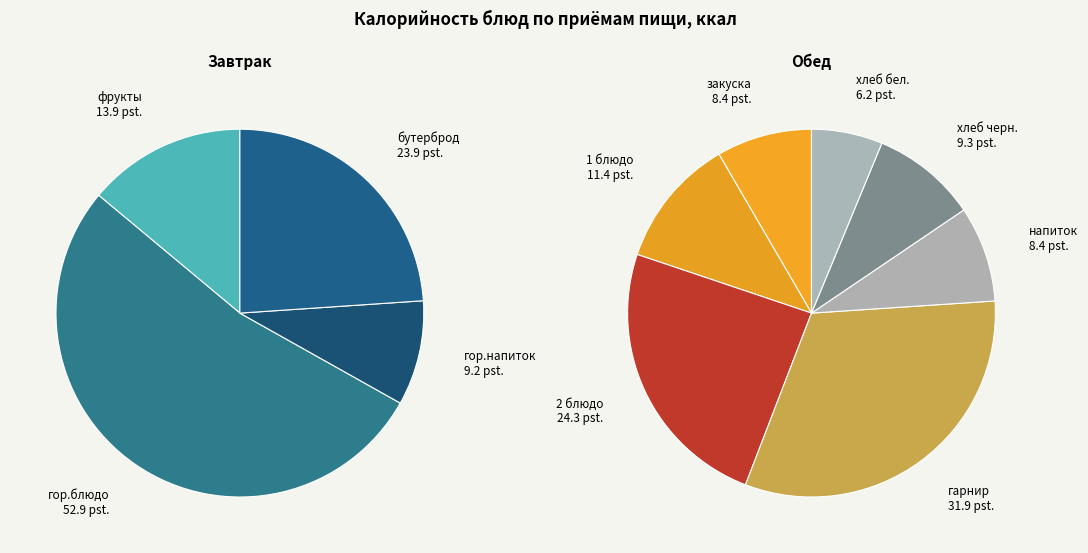

Which slice is the largest?

Завтрак (гор.блюдо)